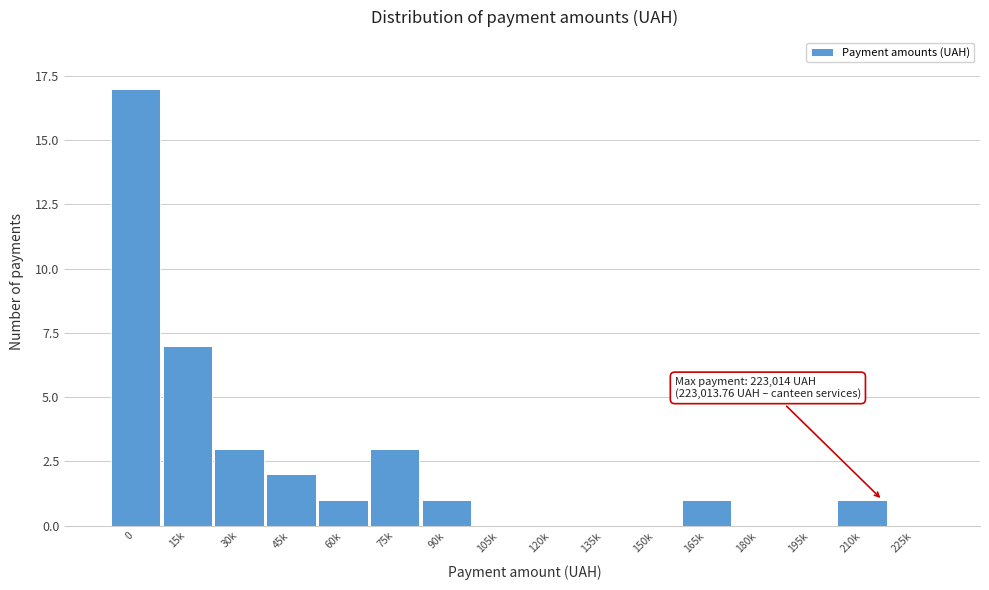

Reading right to left, what are all the values shown in this chart?

225k=0	210k=1	195k=0	180k=0	165k=1	150k=0	135k=0	120k=0	105k=0	90k=1	75k=3	60k=1	45k=2	30k=3	15k=7	0=17